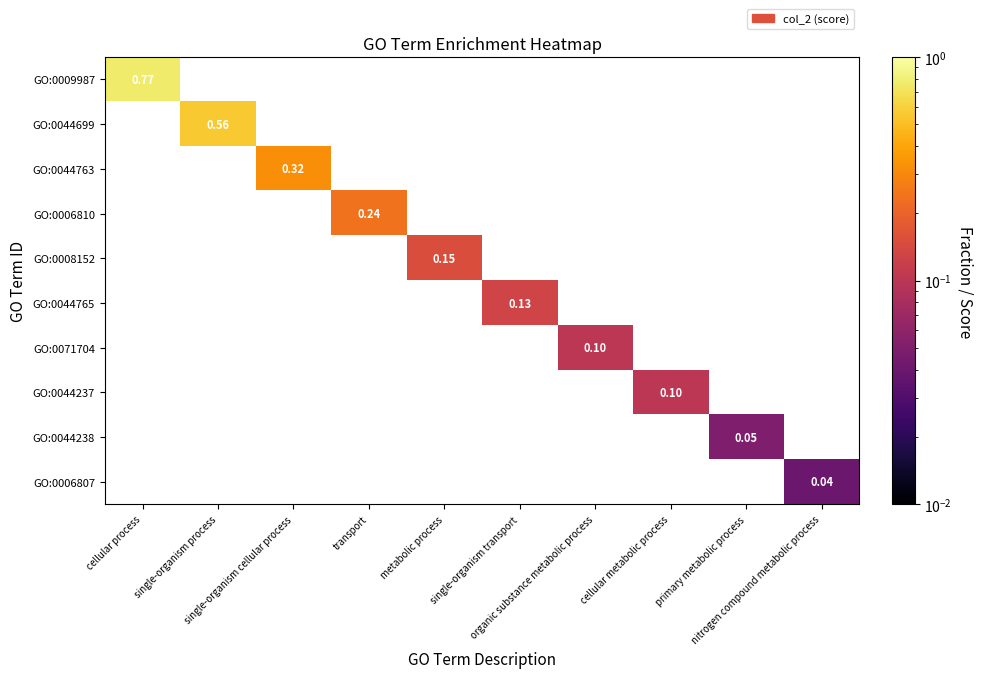

At which category does the chart reach its peak across all series?

cellular process